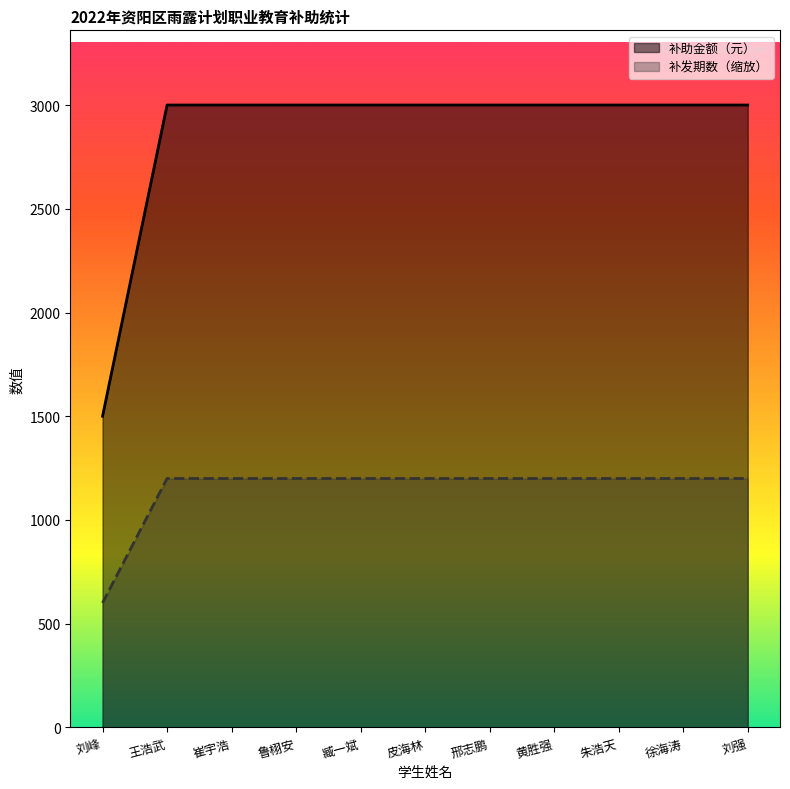

Between 皮海林 and 黄胜强, which is larger?

皮海林